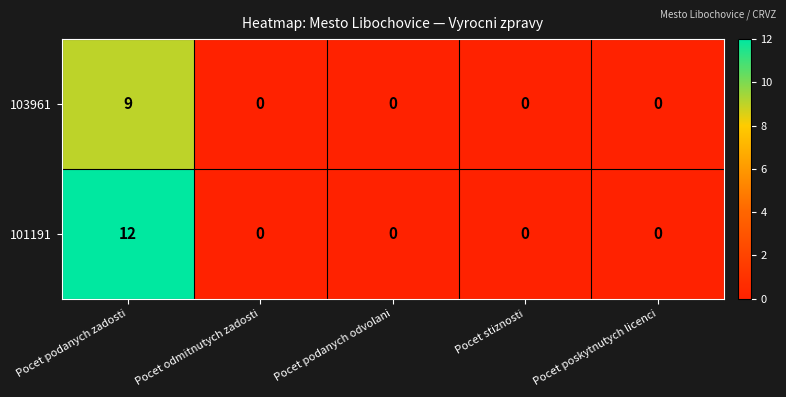

The value of 103961 at Pocet stiznosti is 0. True or false?

True